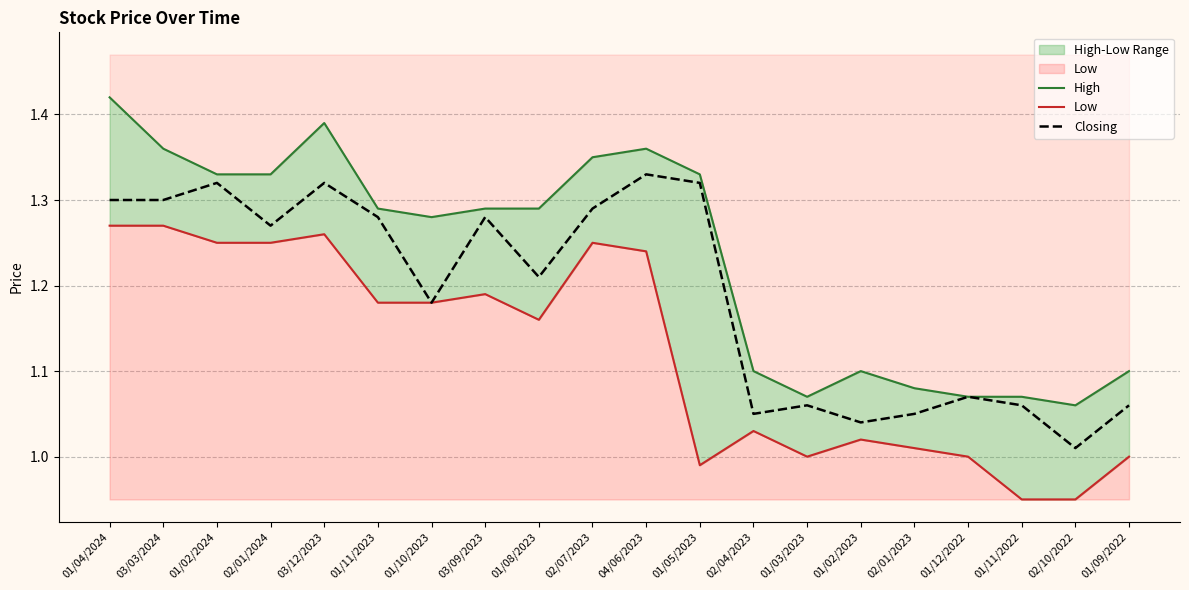

What is the maximum value for High?

1.4